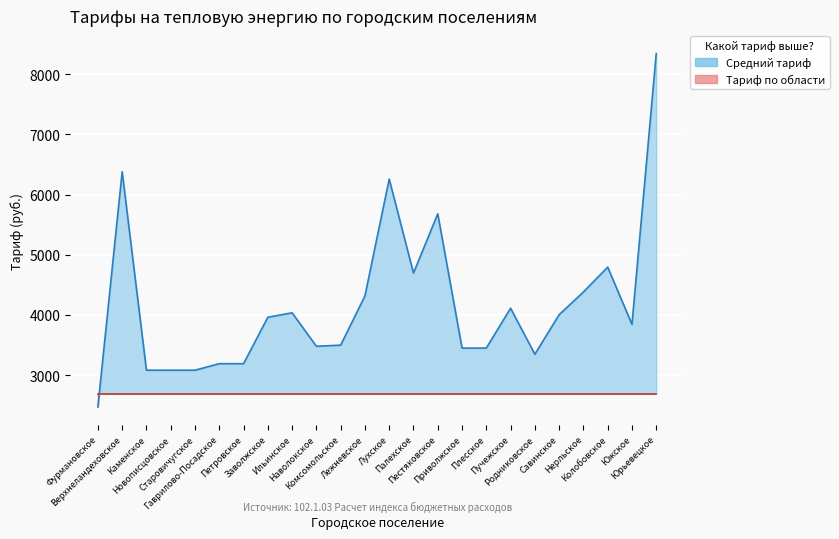

What is the difference between the highest and lowest values at Юрьевецкое?

5649.9